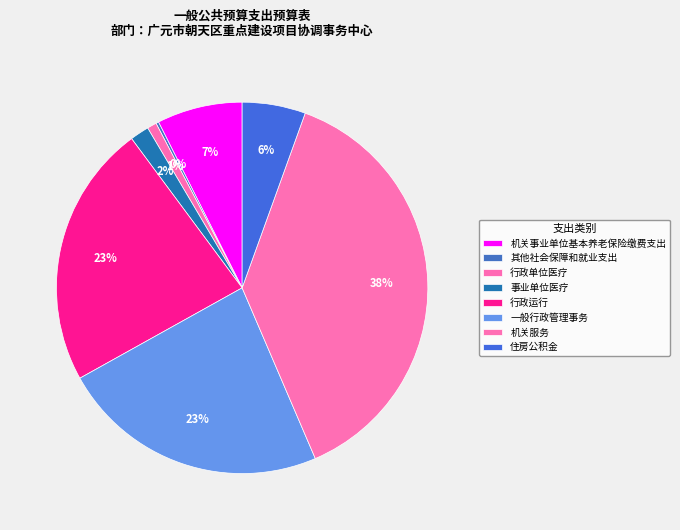

What is the ratio of the value at 行政运行 to the value at 住房公积金?

4.2